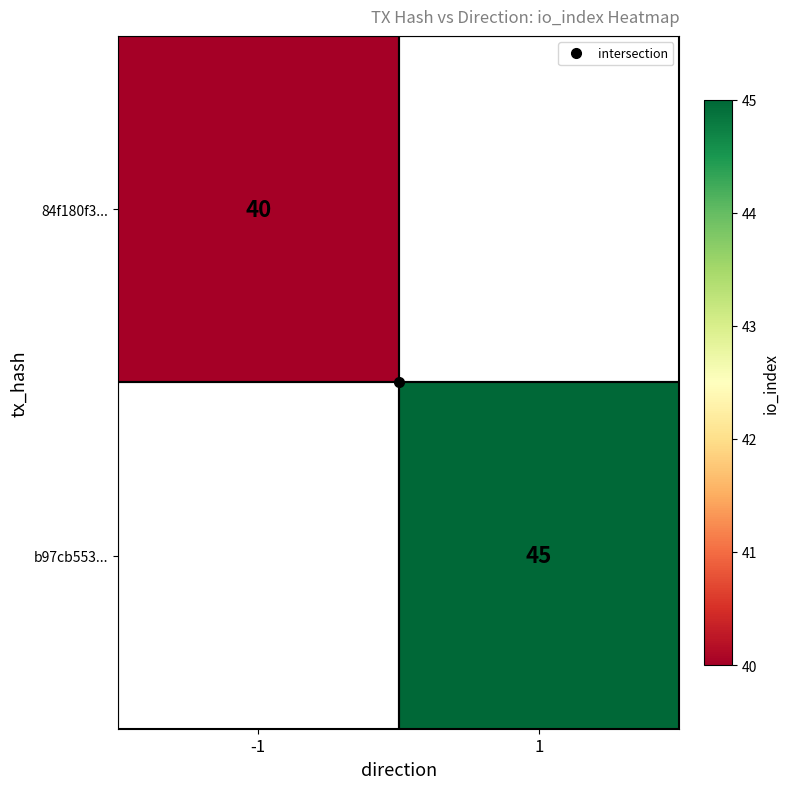

Between -1 and 1, which is larger?

1